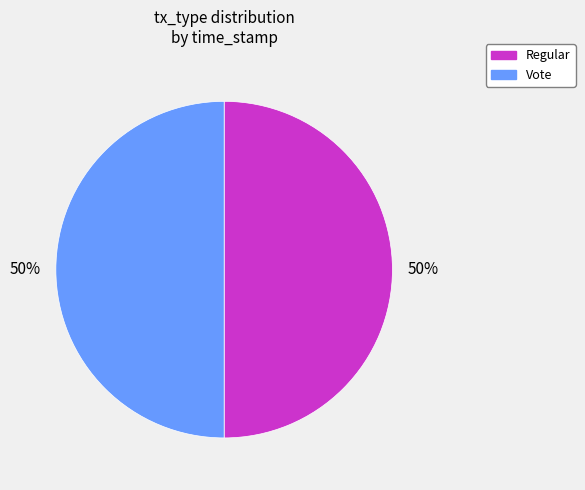

How many slices are in this pie chart?

2